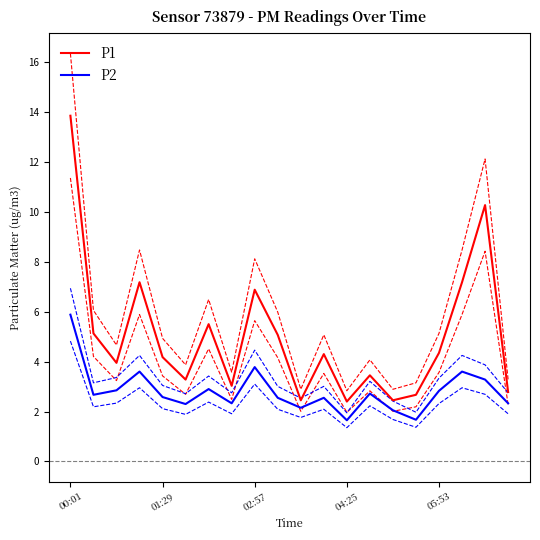

At which label does P1 reach its peak?

00:01